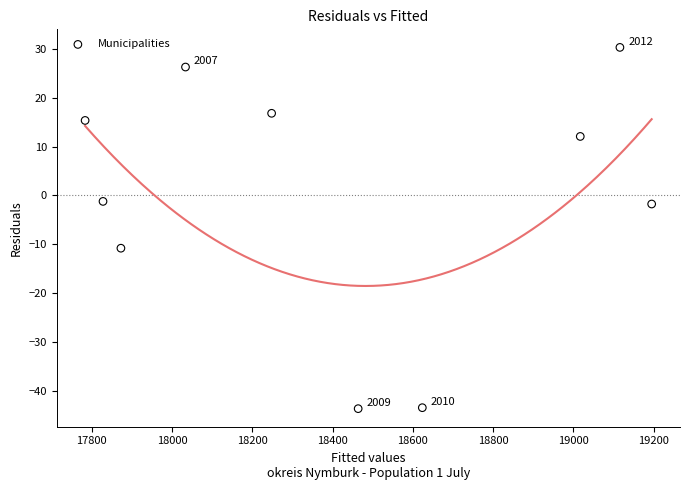

What is the average X value?

18418.1